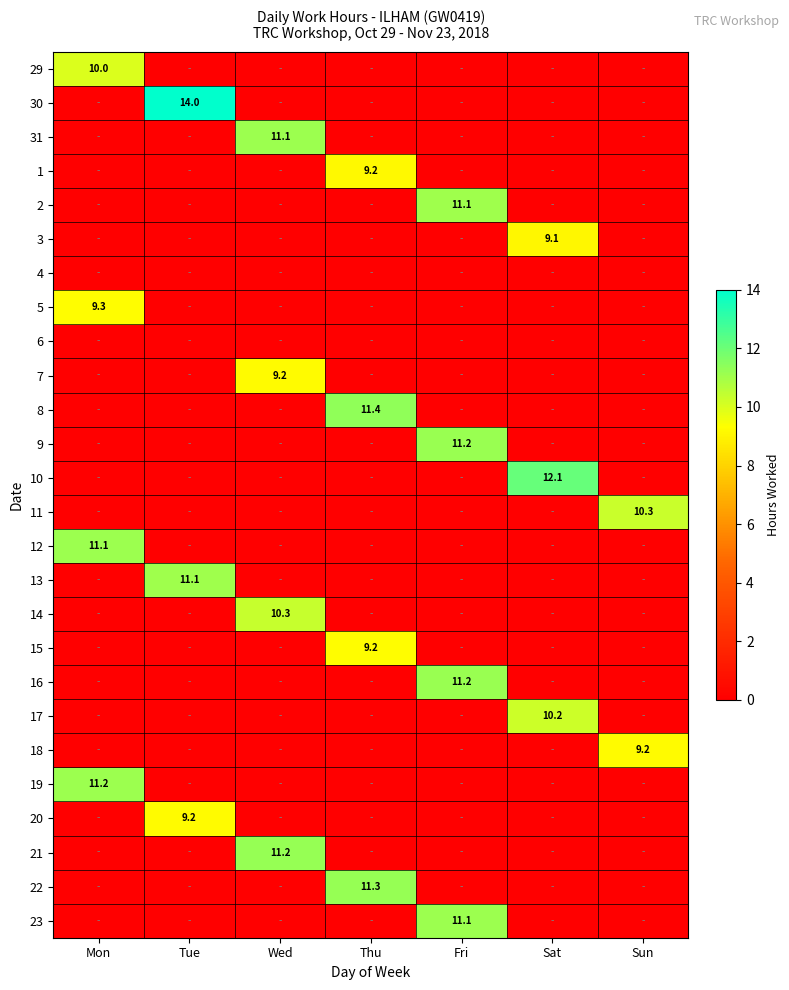

The value of 7 at Wed is 12.8. True or false?

False